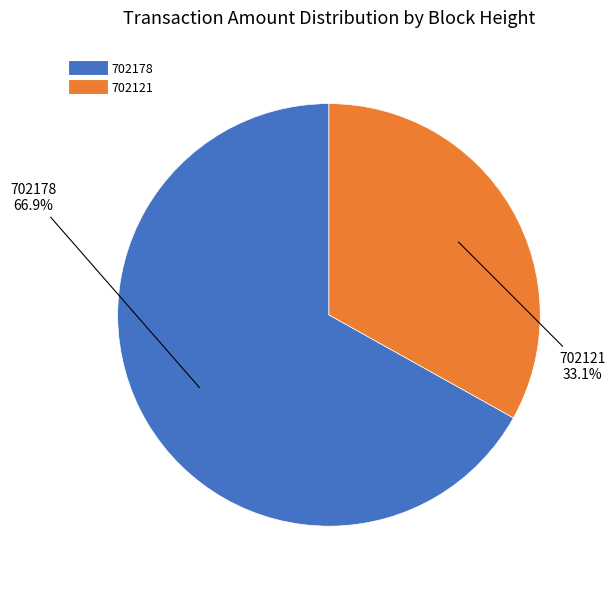

Which slice is the smallest?

702121